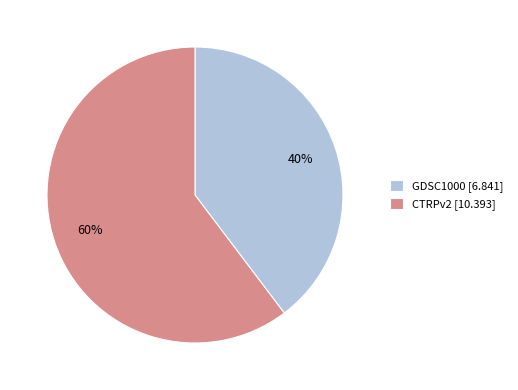

What is the largest slice in the pie chart?

CTRPv2